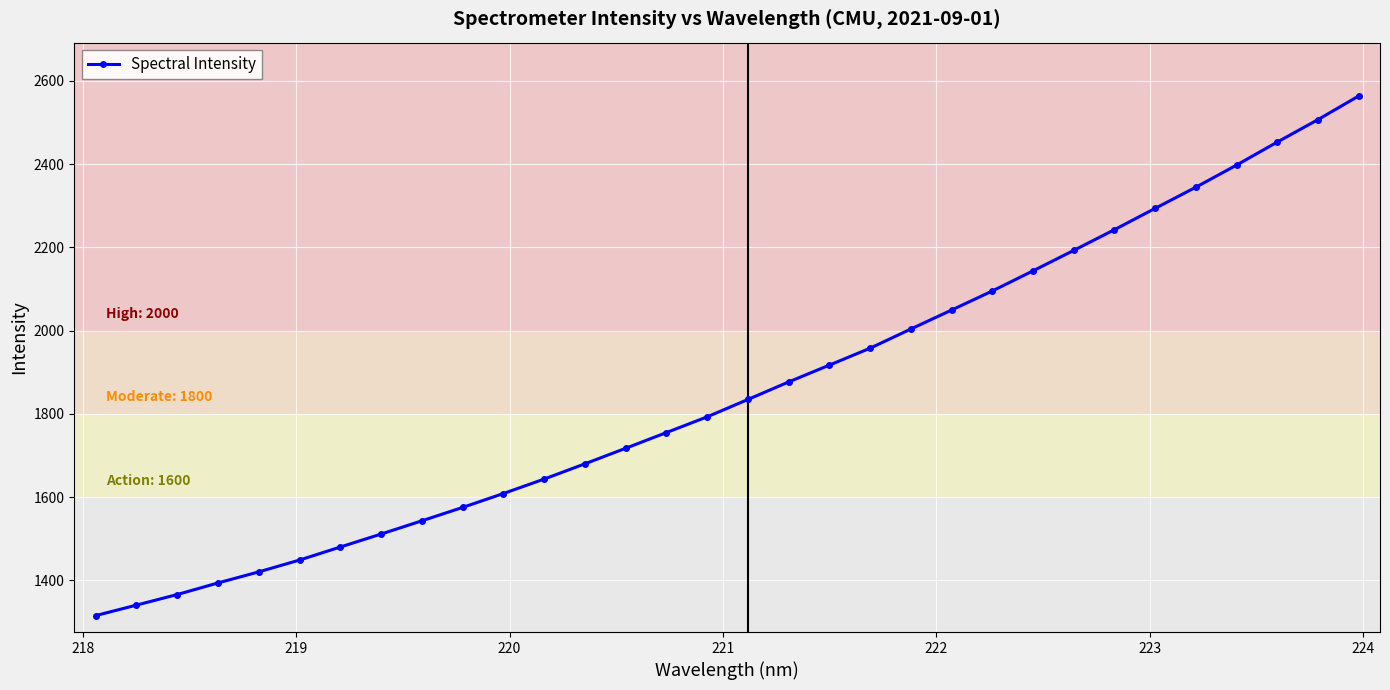

What is the average value?

1858.4